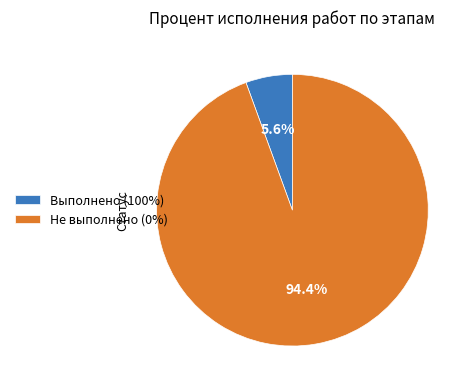

How many segments does this pie chart have?

2